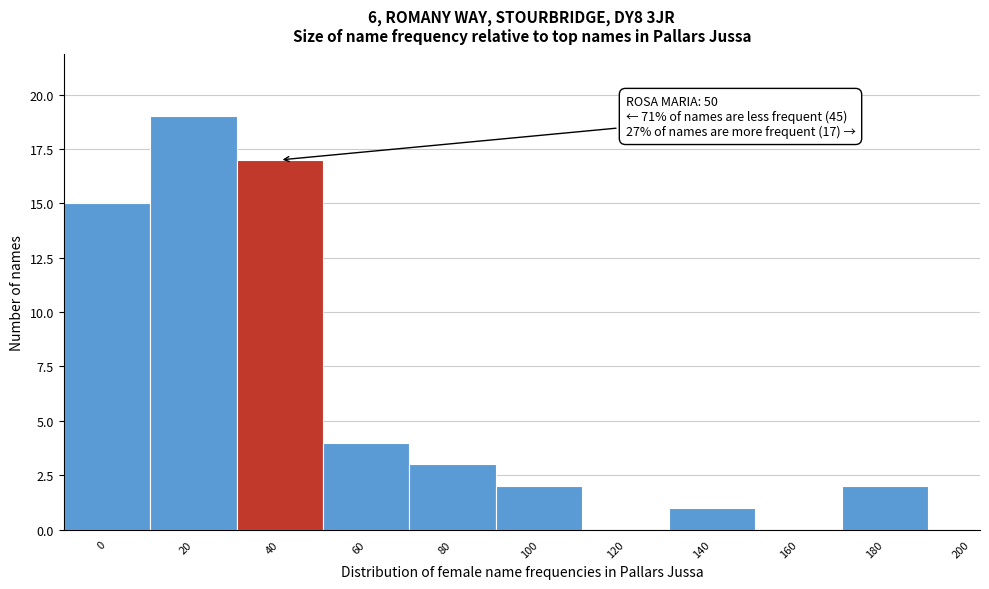

Reading left to right, extract all data points from this chart.

0=15	20=19	40=17	60=4	80=3	100=2	120=0	140=1	160=0	180=2	200=0